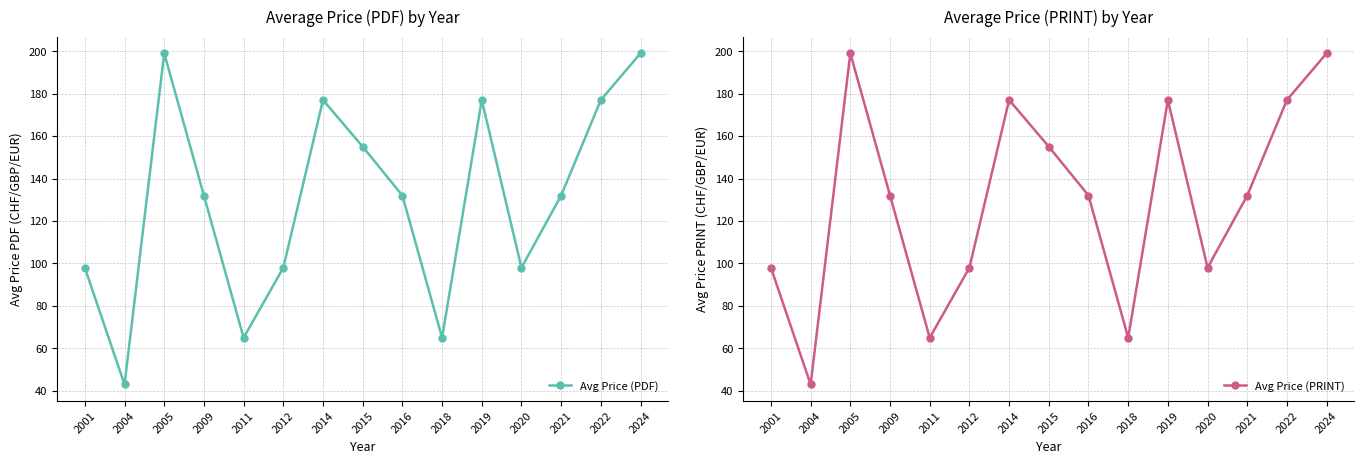

True or false: Avg Price (PRINT) and Avg Price (PDF) cross at least once.

False